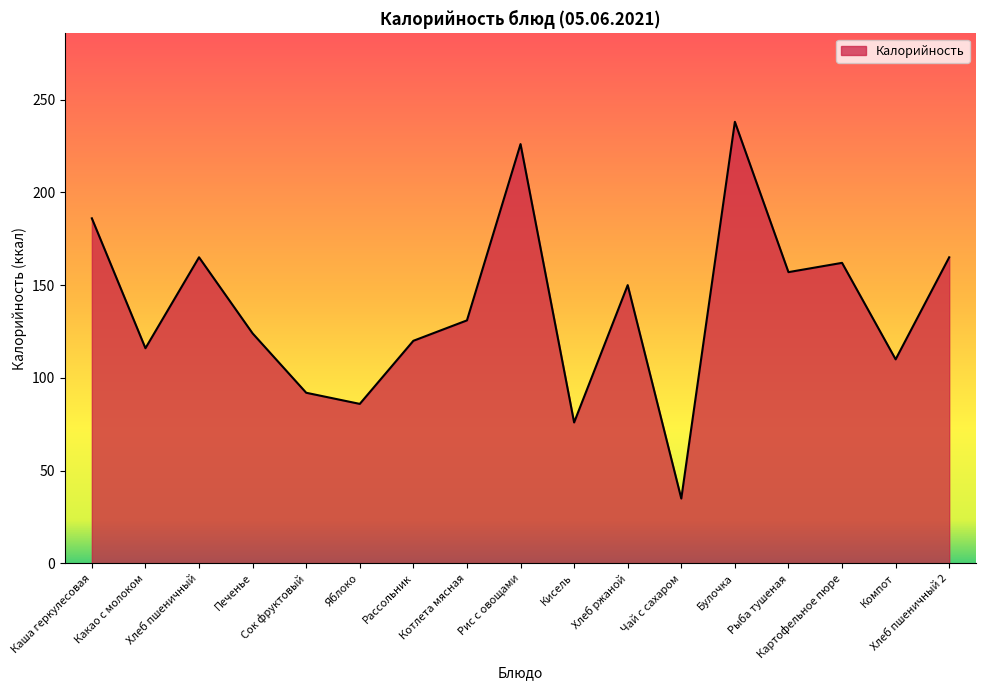

At which label is the value closest to 136?

Котлета мясная